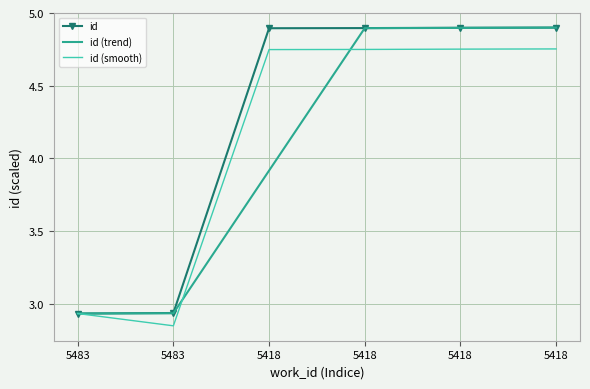

Which series has the largest range (max minus min)?

id